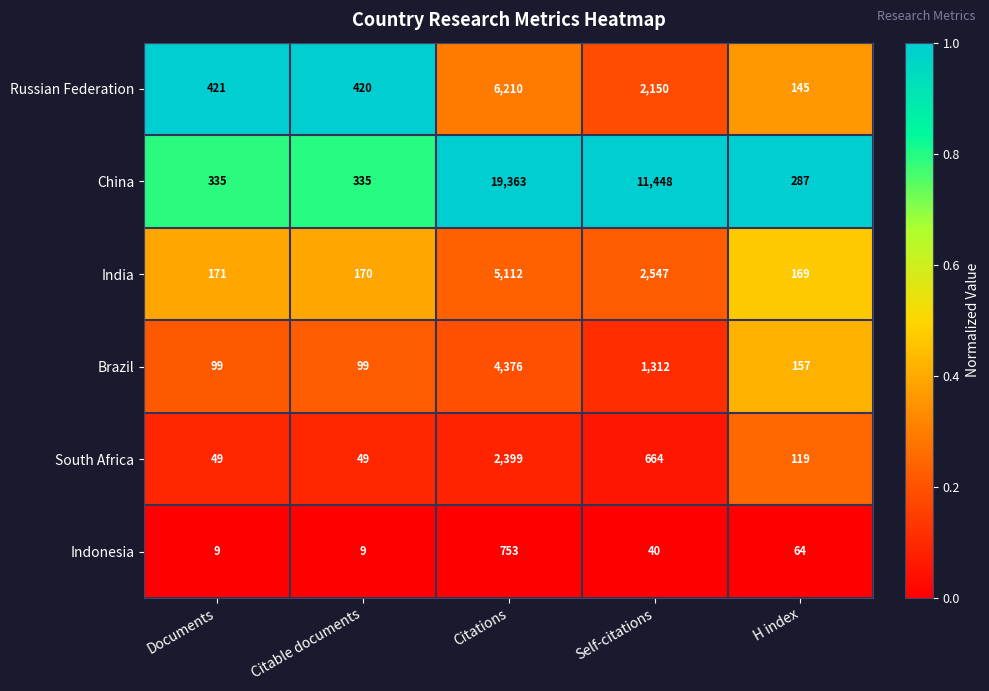

What is the difference between the highest and lowest values at Self-citations?

11408